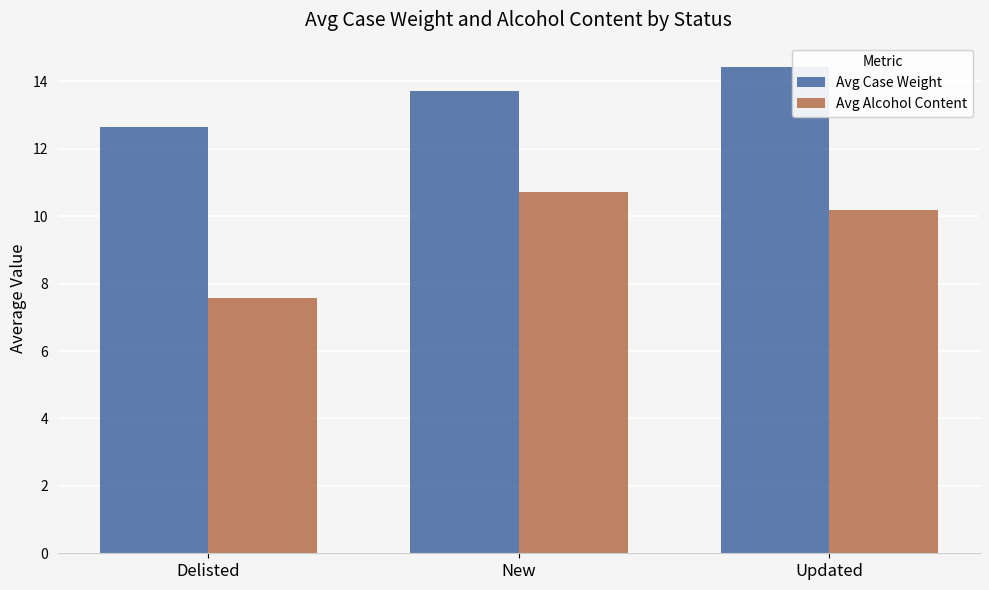

What is the sum of the Avg Alcohol Content values at Updated and New?

20.9